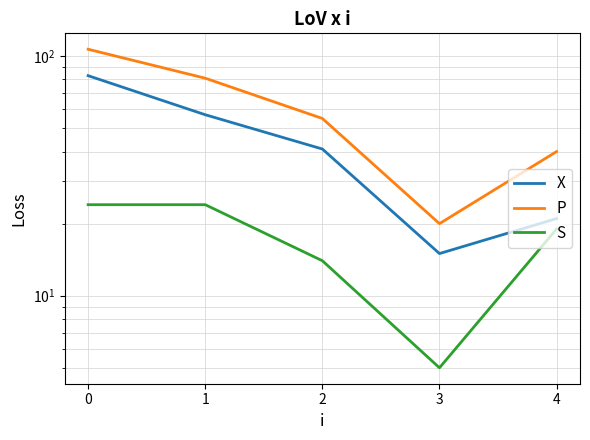

Is it true that X equals 41 at 2?

True